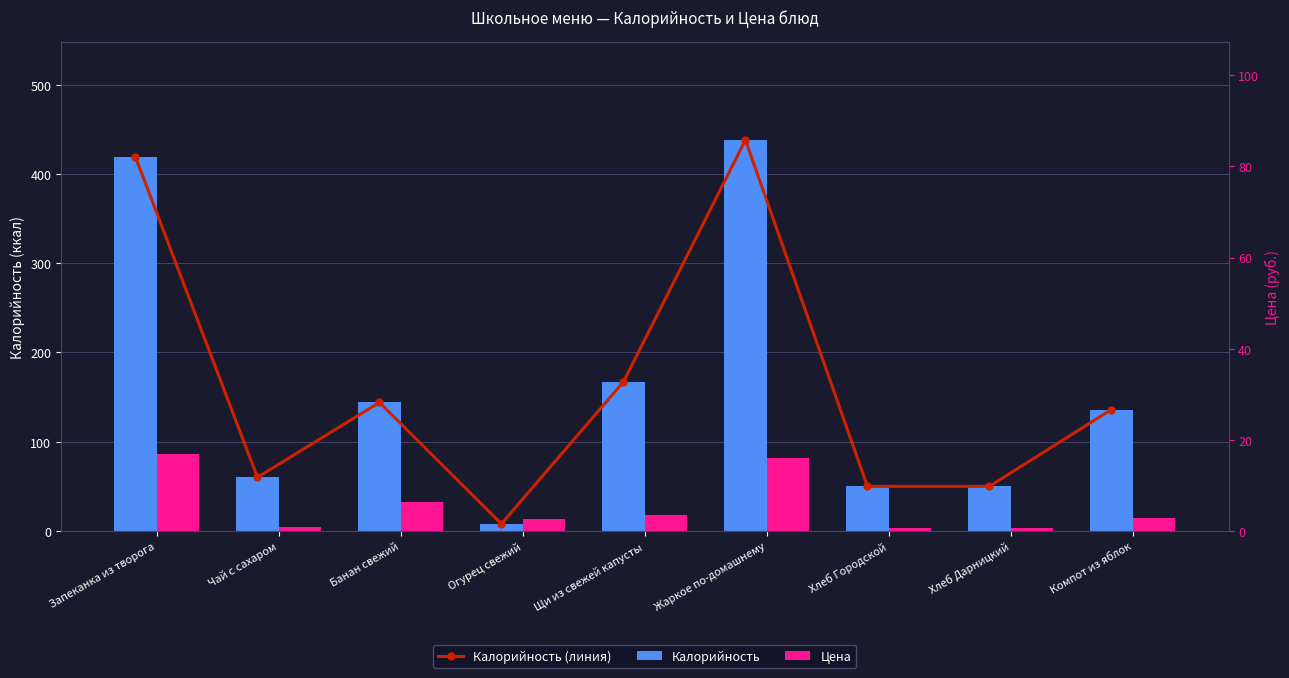

How many series are shown in this chart?

3